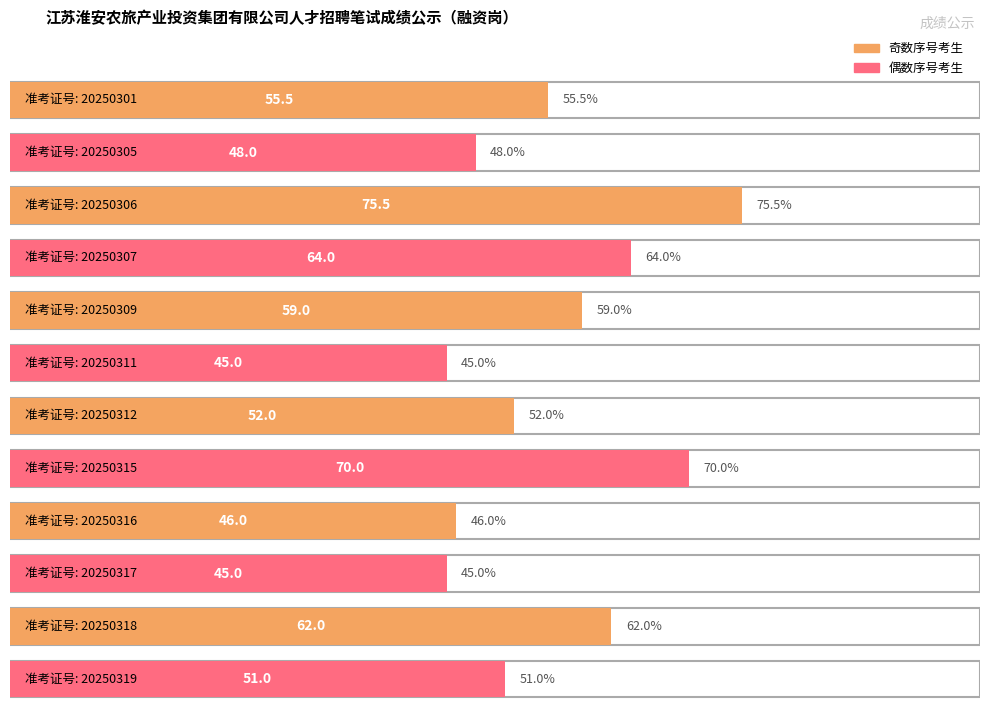

What value does the data have at 20250301?

55.5